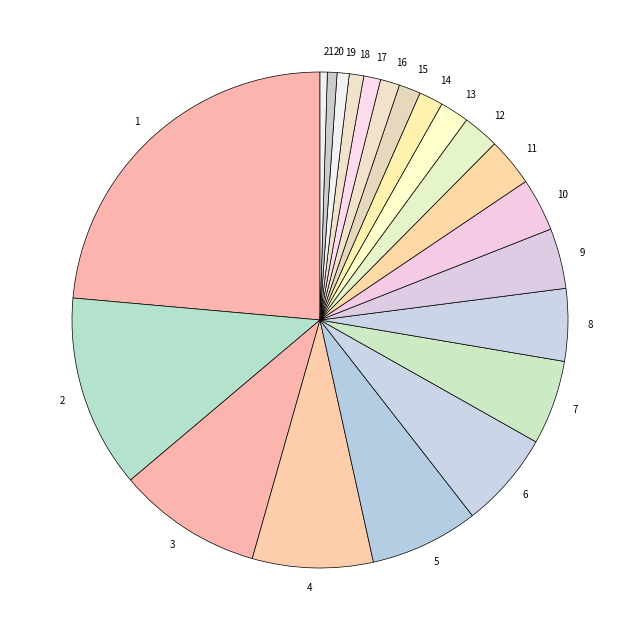

Is 14 the majority of the pie?

No